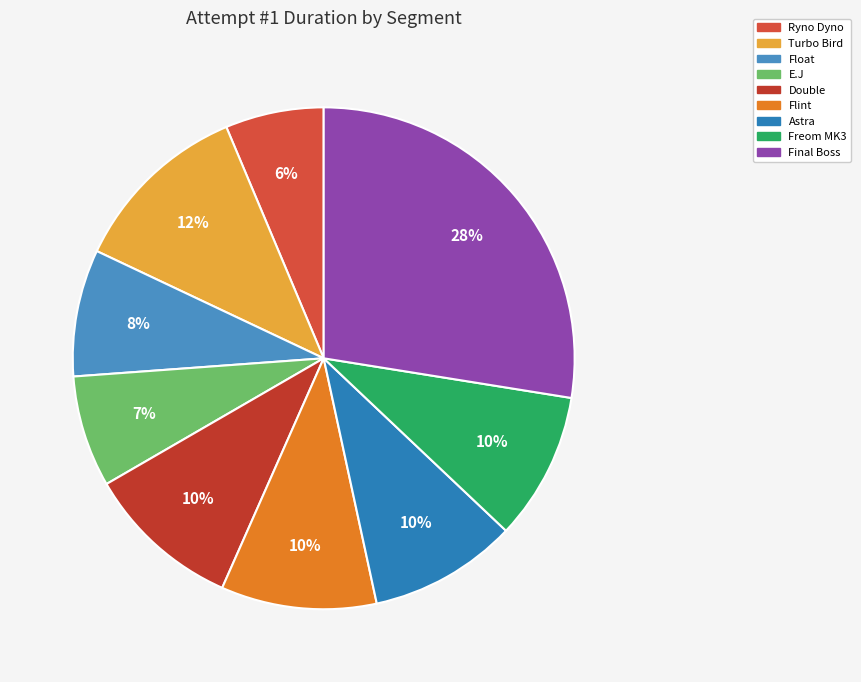

Count the number of slices in the pie.

9